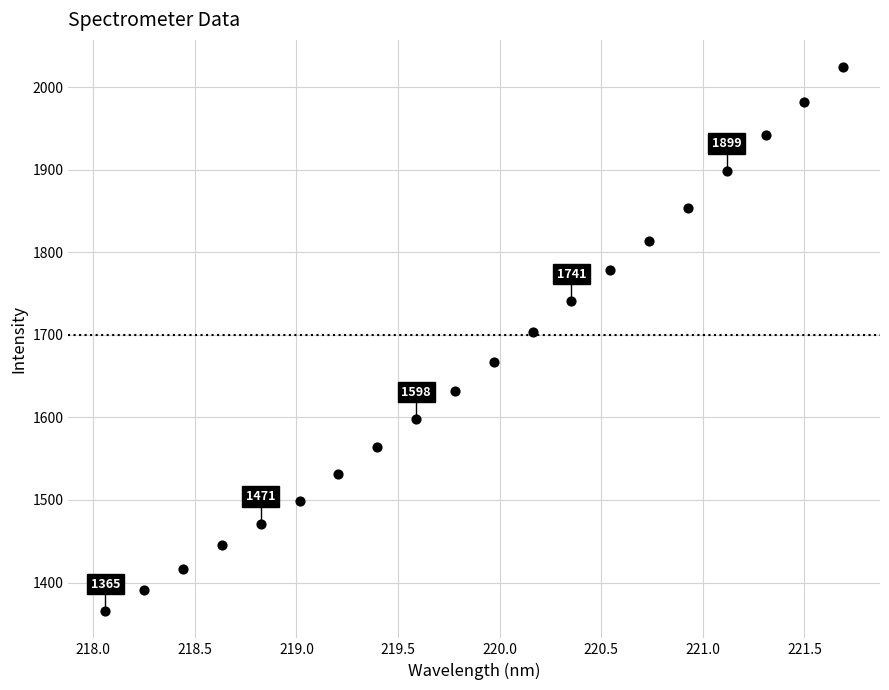

What is the range of X values (max minus min)?

3.6